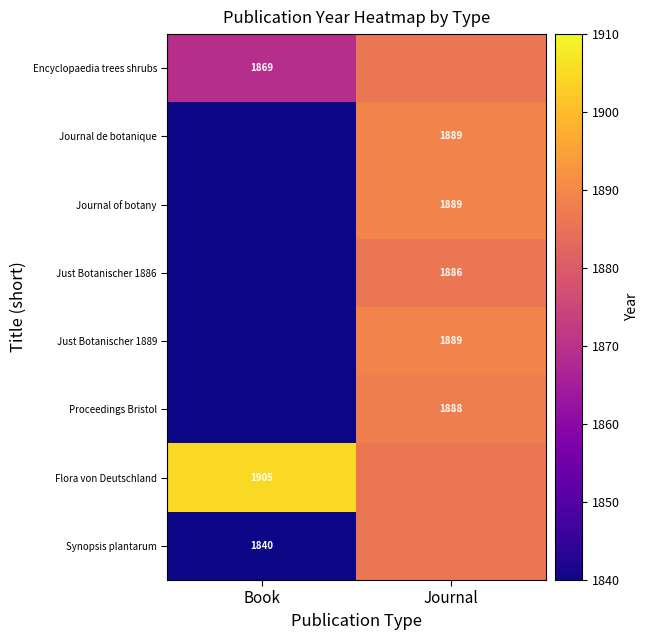

Is the value of Just Botanischer 1886 at Journal greater than the value of Proceedings Bristol at Journal?

No